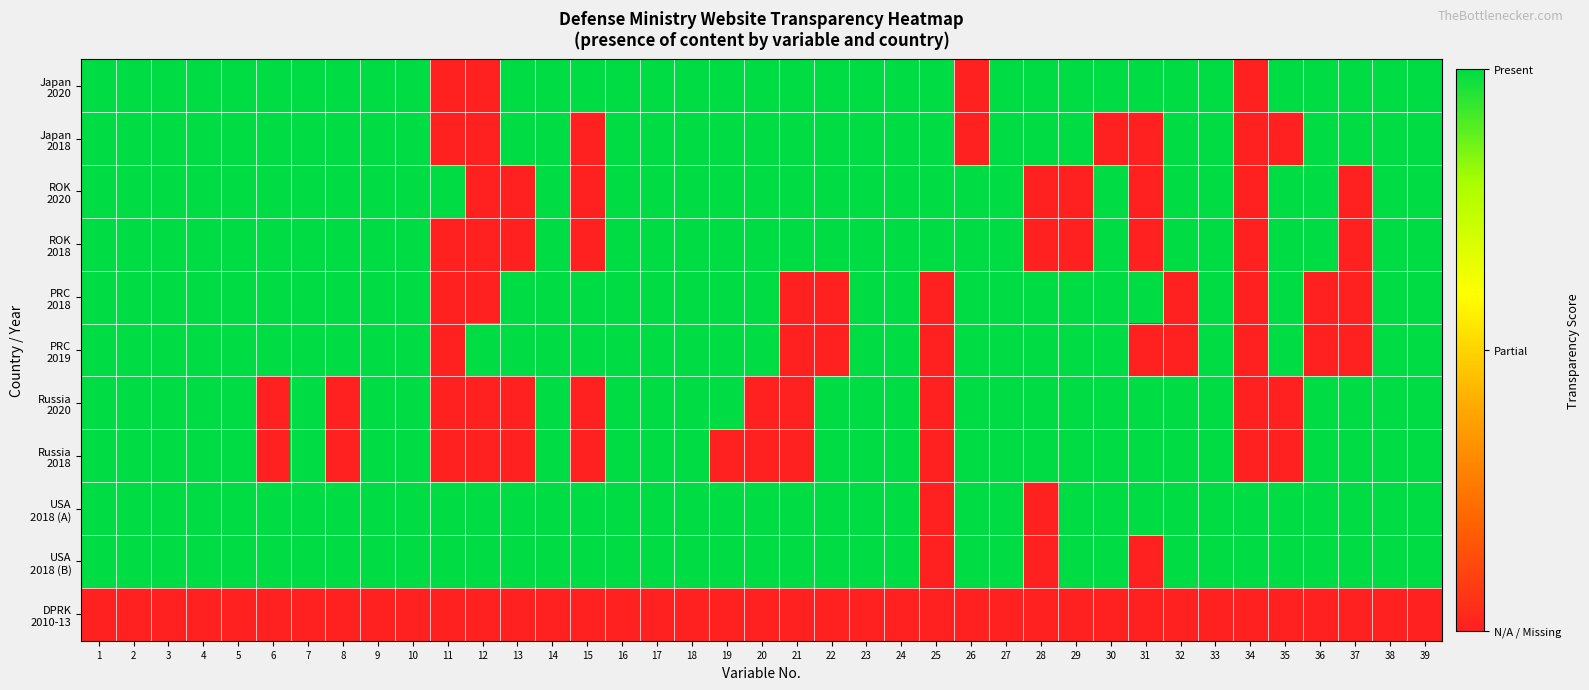

Which series has the largest total across all categories?

USA 2018 (A)